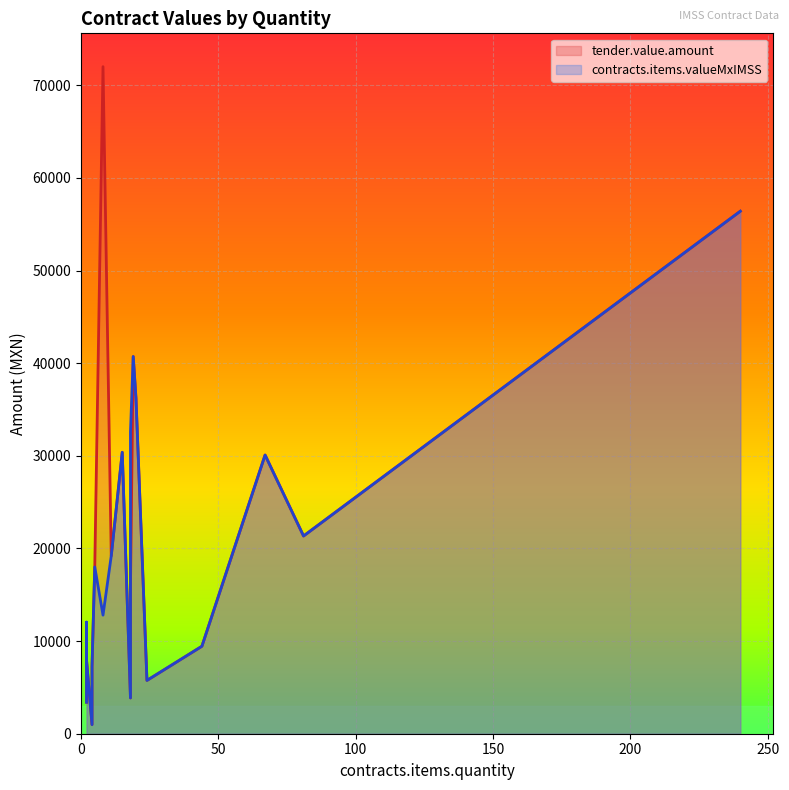

Which series has the largest total across all categories?

tender.value.amount